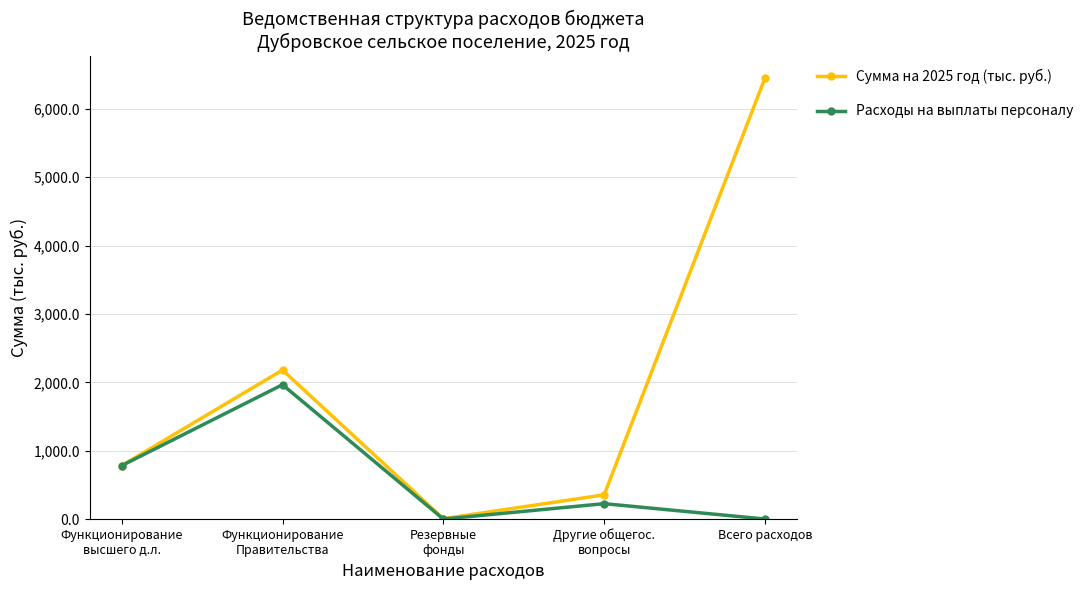

True or false: Сумма на 2025 год (тыс. руб.) has a value of 1268.7 at Функционирование
Правительства.

False